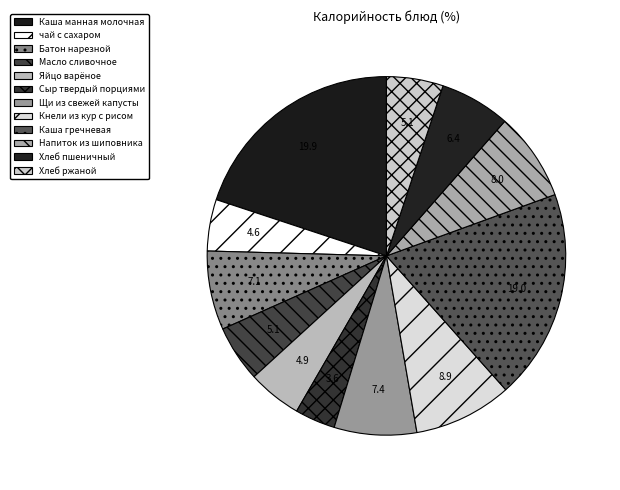

Is the sum of Щи из свежей капусты and Масло сливочное greater than half?

No